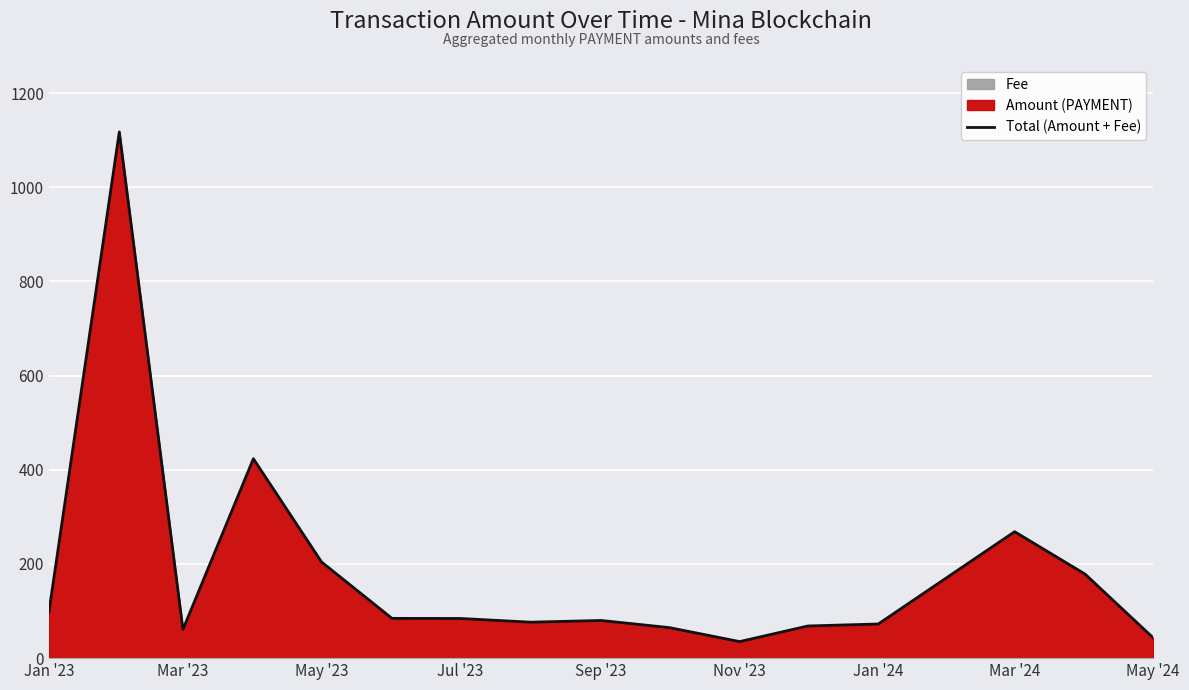

Reading left to right, list all the values displayed in this chart.

97.7	1117.5	61.0	423.5	204.2	84.5	84.2	76.4	80.0	64.9	35.2	68.3	72.5	268.6	178.5	43.1